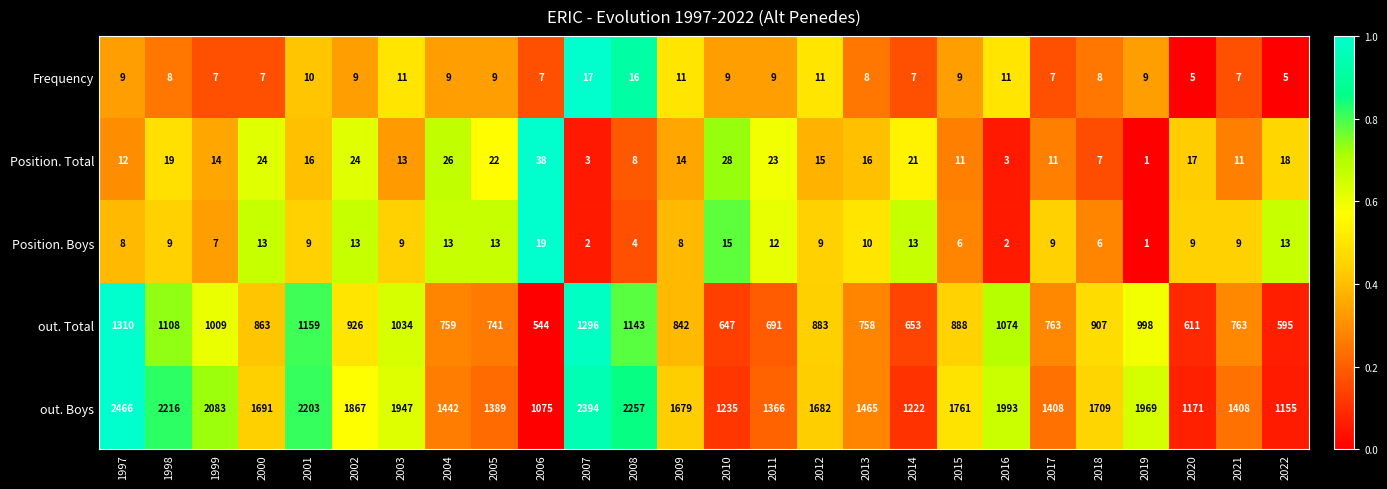

What is the difference between the Position. Boys values at 1998 and 2005?

4